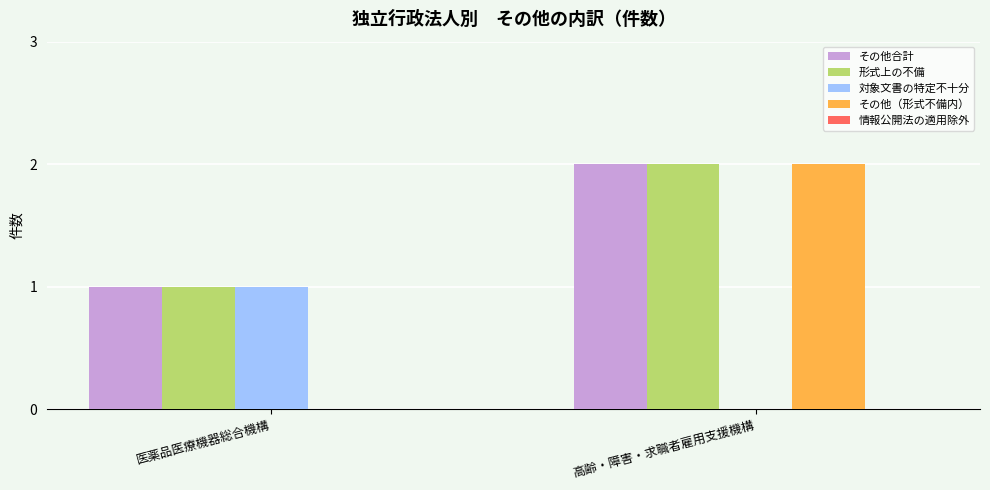

What is the sum of the その他合計 values at 医薬品医療機器総合機構 and 高齢・障害・求職者雇用支援機構?

3